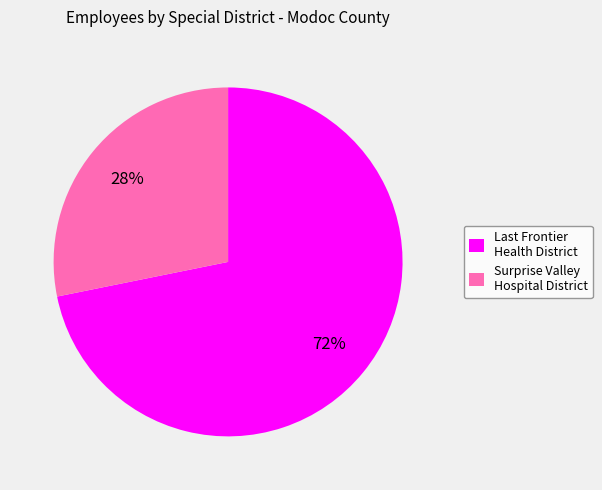

To the nearest percent, what portion does Surprise Valley Hospital District represent?

28%